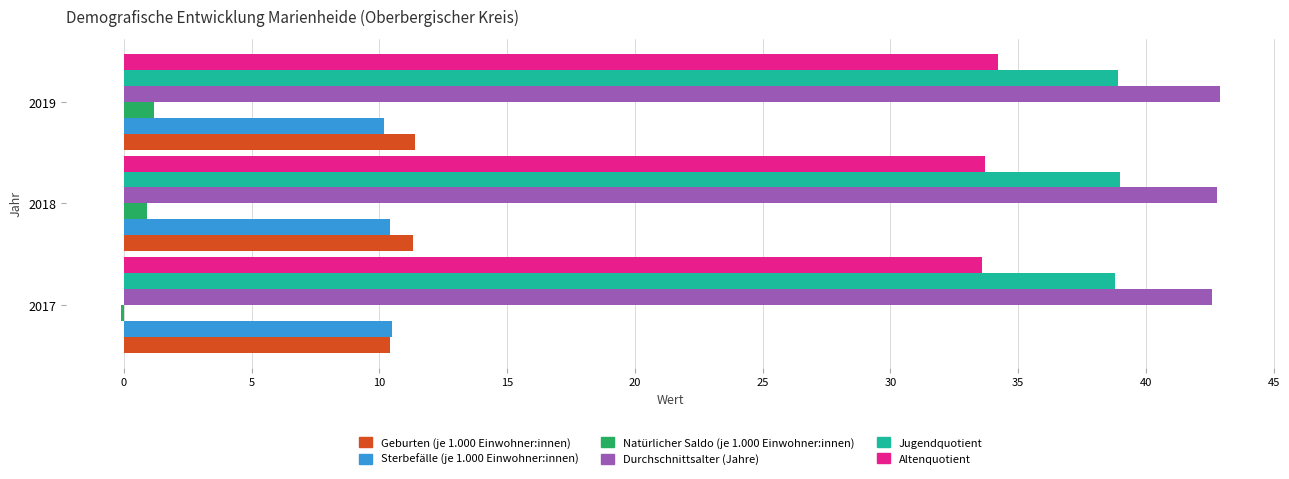

Which series has the largest total across all categories?

Durchschnittsalter (Jahre)